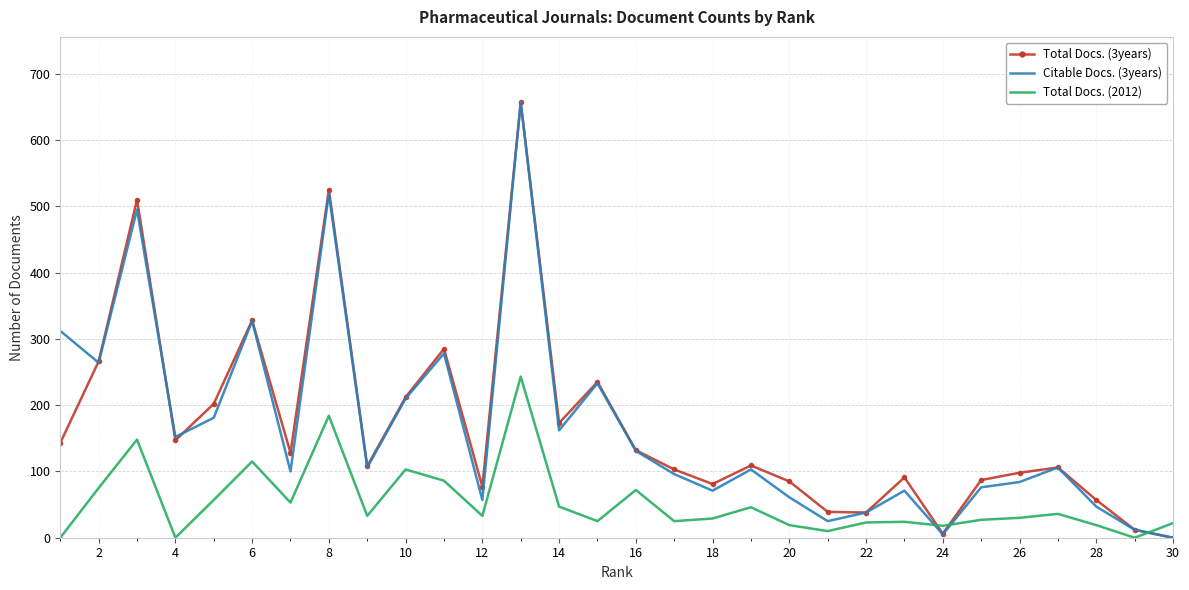

What is the sum of all Total Docs. (2012) values?

1602